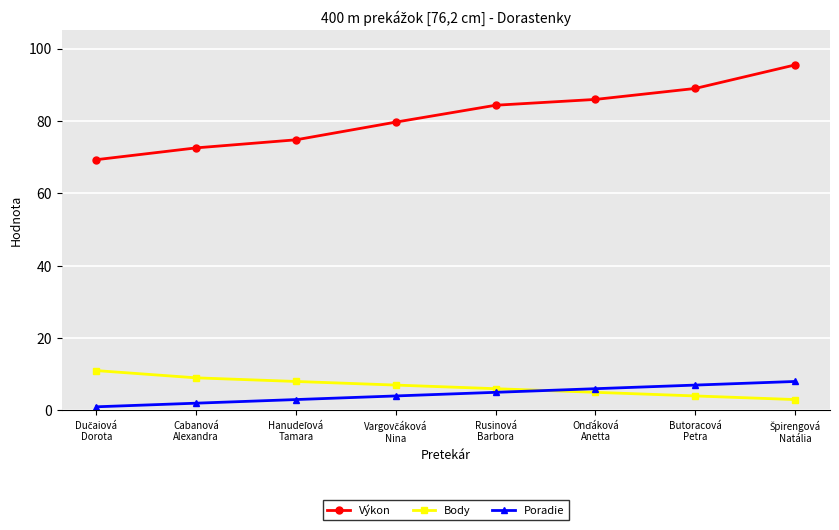

True or false: Poradie and Výkon intersect in this chart.

False